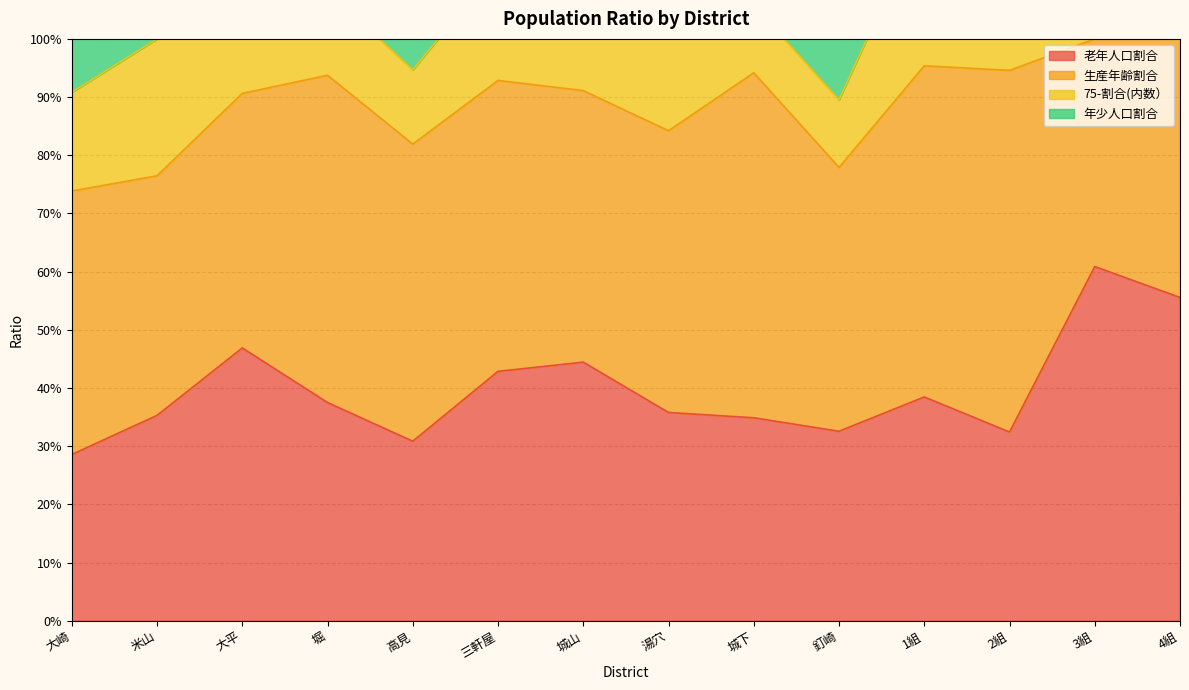

What is the total value across all series at 大崎?

1.1